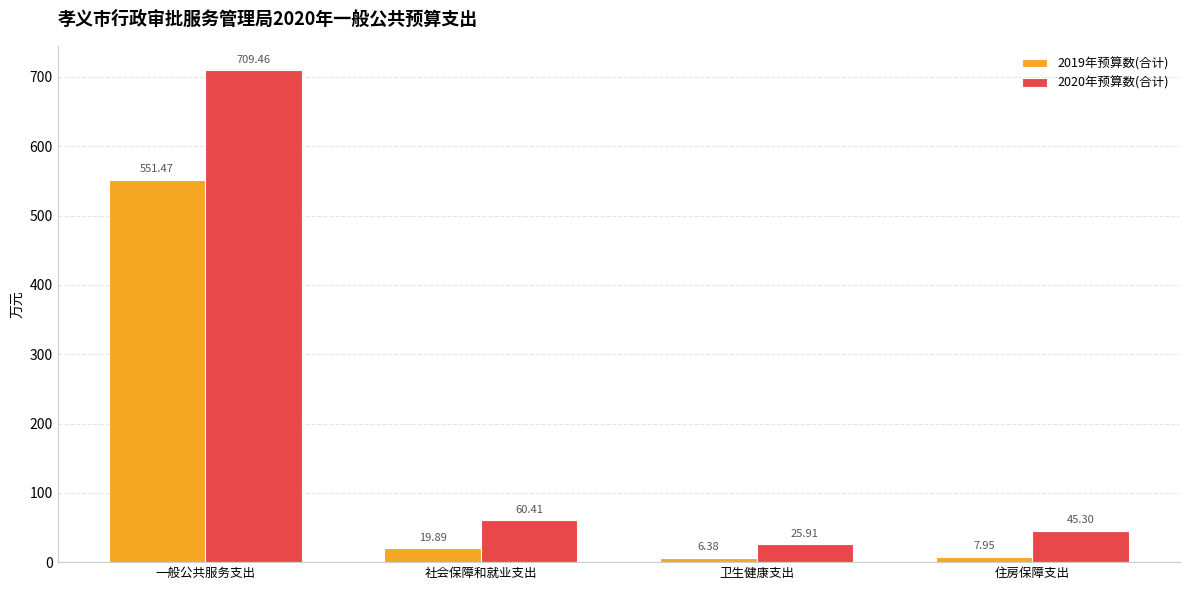

Which series has the largest total across all categories?

2020年预算数(合计)